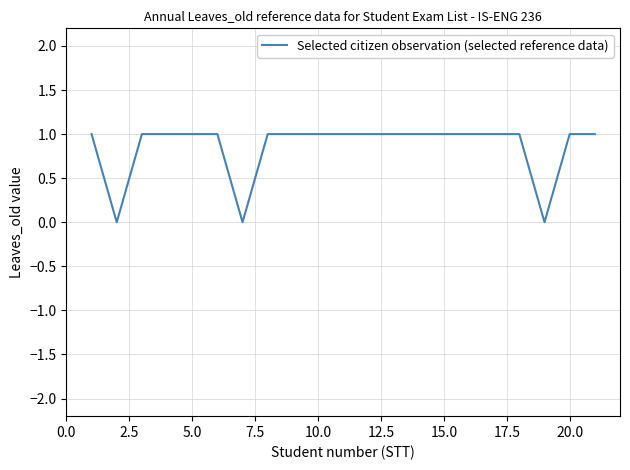

Does the chart have visible grid lines?

Yes